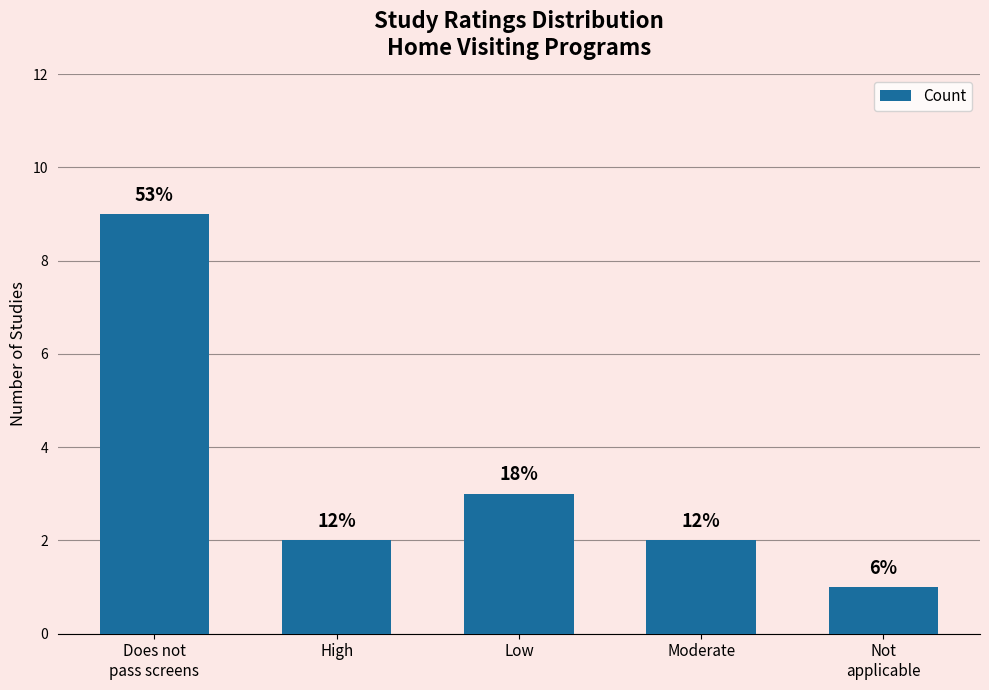

How many bars are there in total?

5